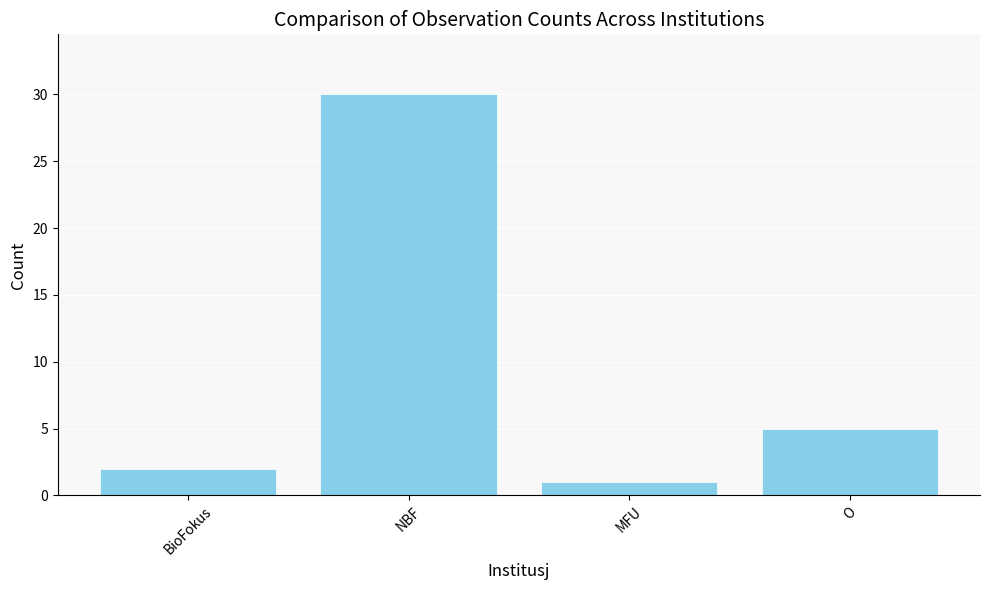

List the labels in order of value, smallest first.

MFU, BioFokus, O, NBF